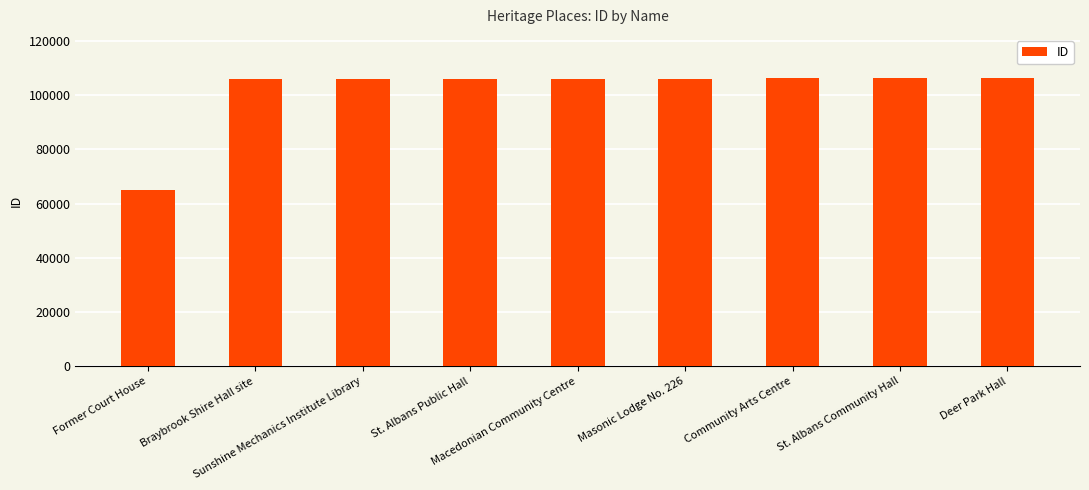

Read the value at Macedonian Community Centre.

106080